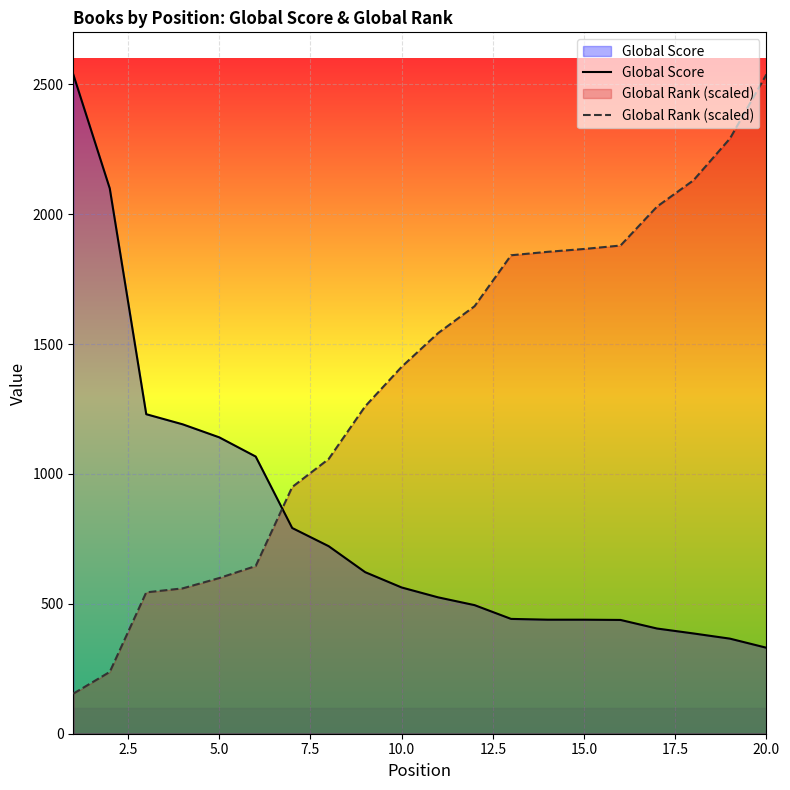

Which series ends up on top after the final intersection of Global Score and Global Rank (scaled)?

Global Rank (scaled)